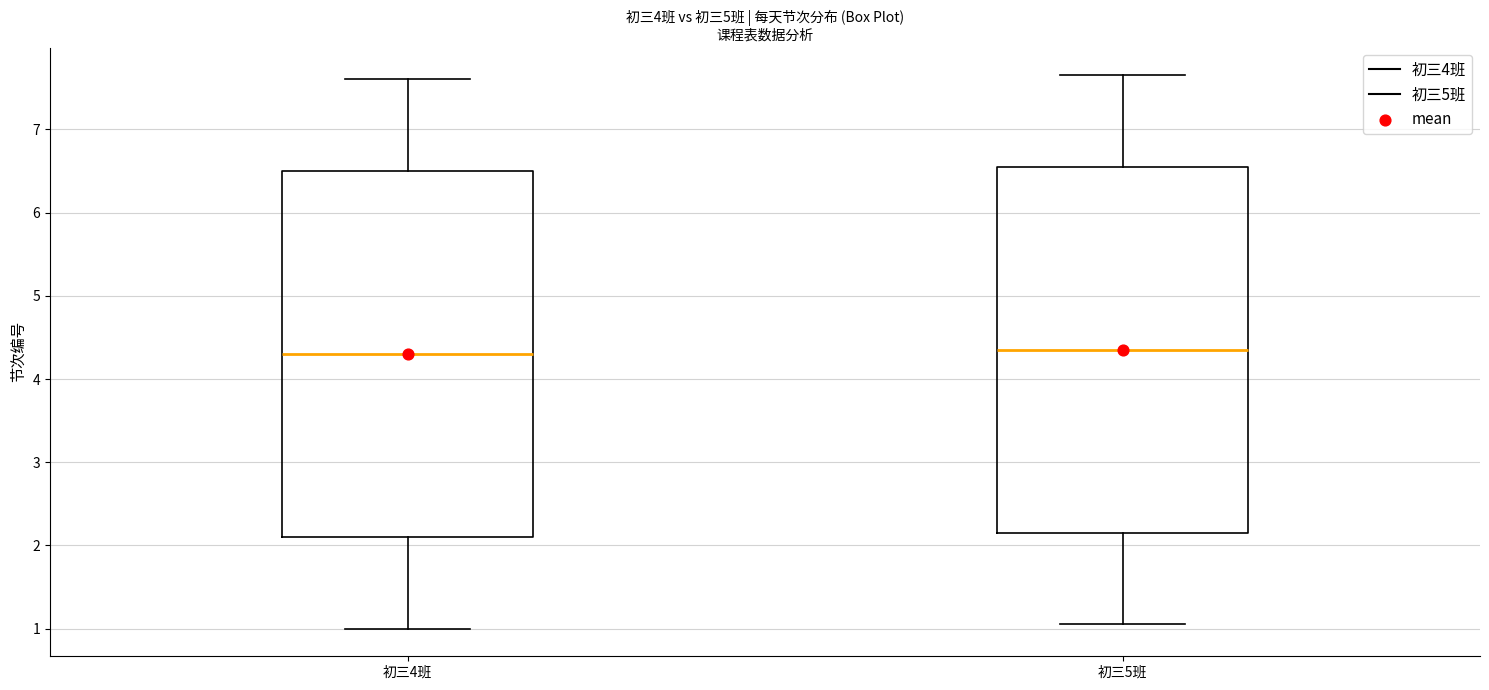

Where does the upper whisker of the box for 初三5班 end on the y-axis? The values are not printed on the chart, so give them approximately, as read against the axis.

7.7